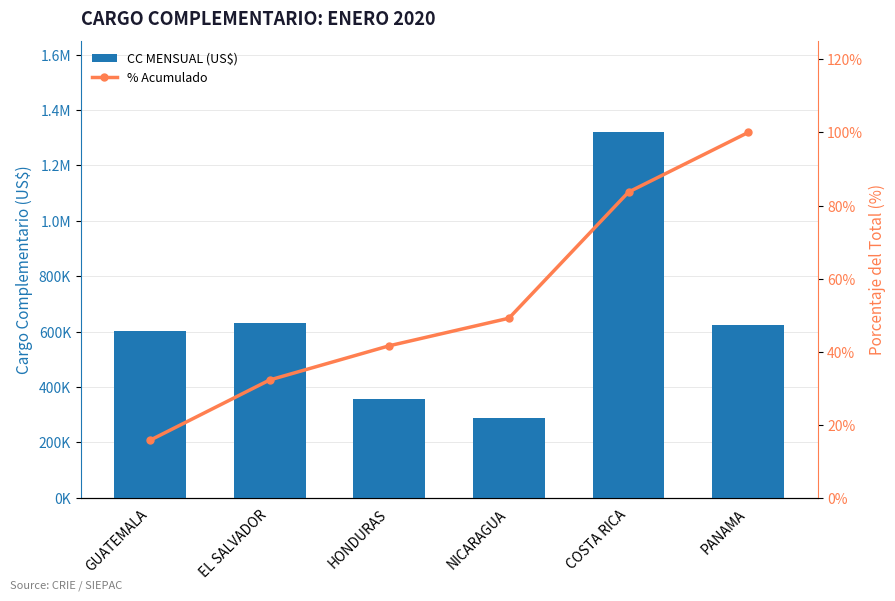

Which series has the largest total across all categories?

CC MENSUAL (US$)